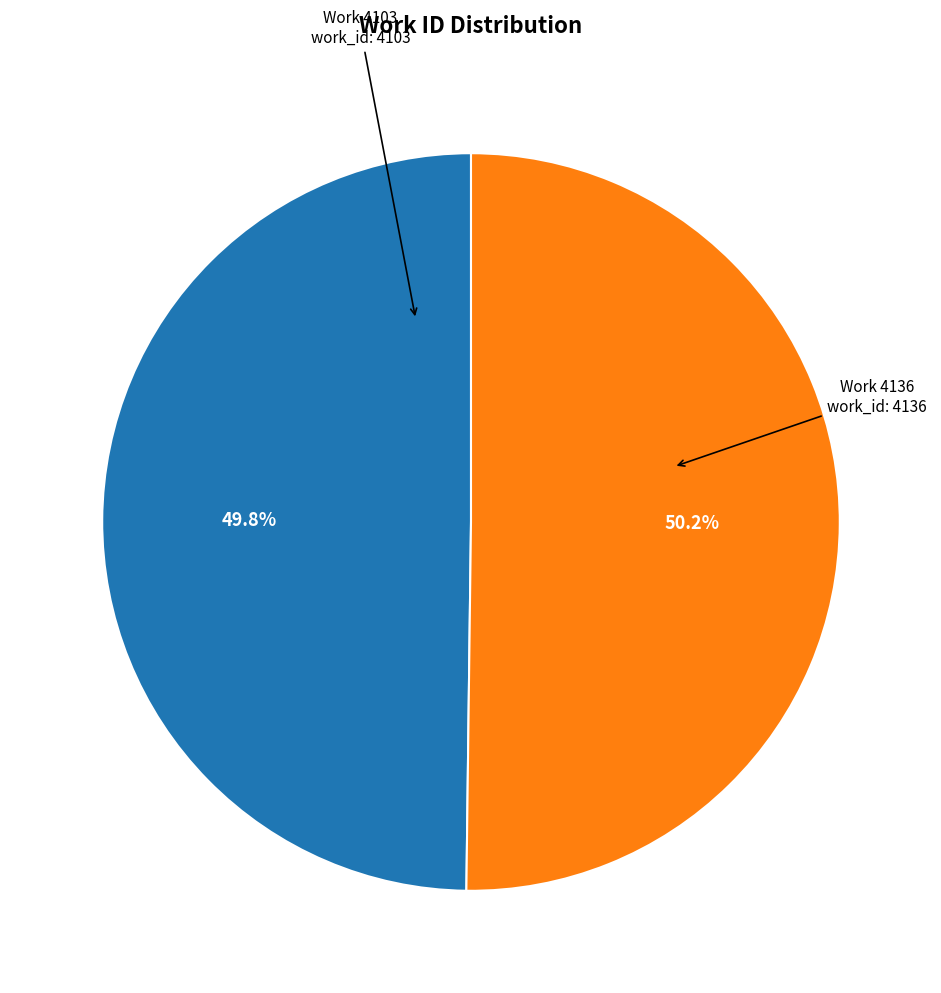

True or false: Work 4103 accounts for 50% of the total.

True